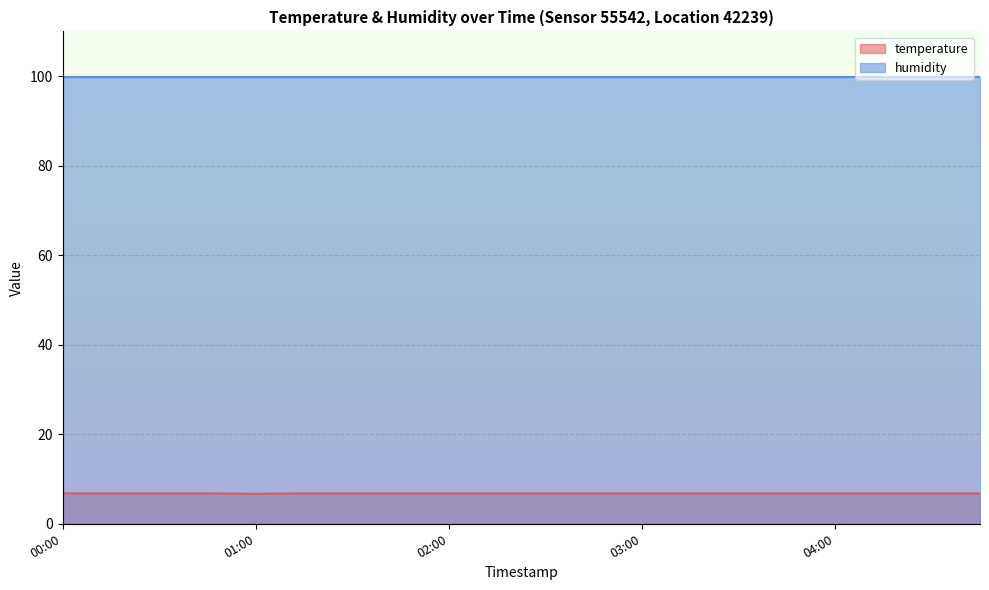

Between 02:15 and 03:30, which is larger?

02:15